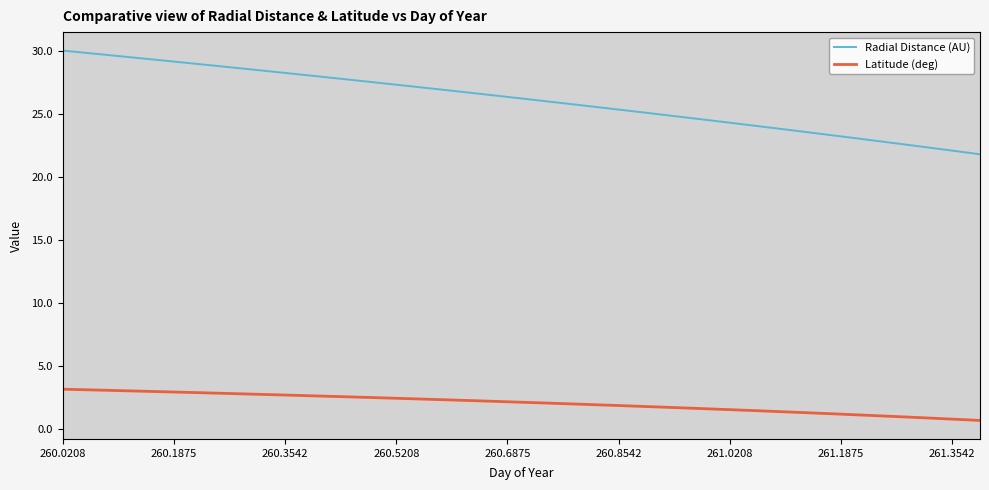

True or false: Radial Distance (AU) and Latitude (deg) cross at least once.

False